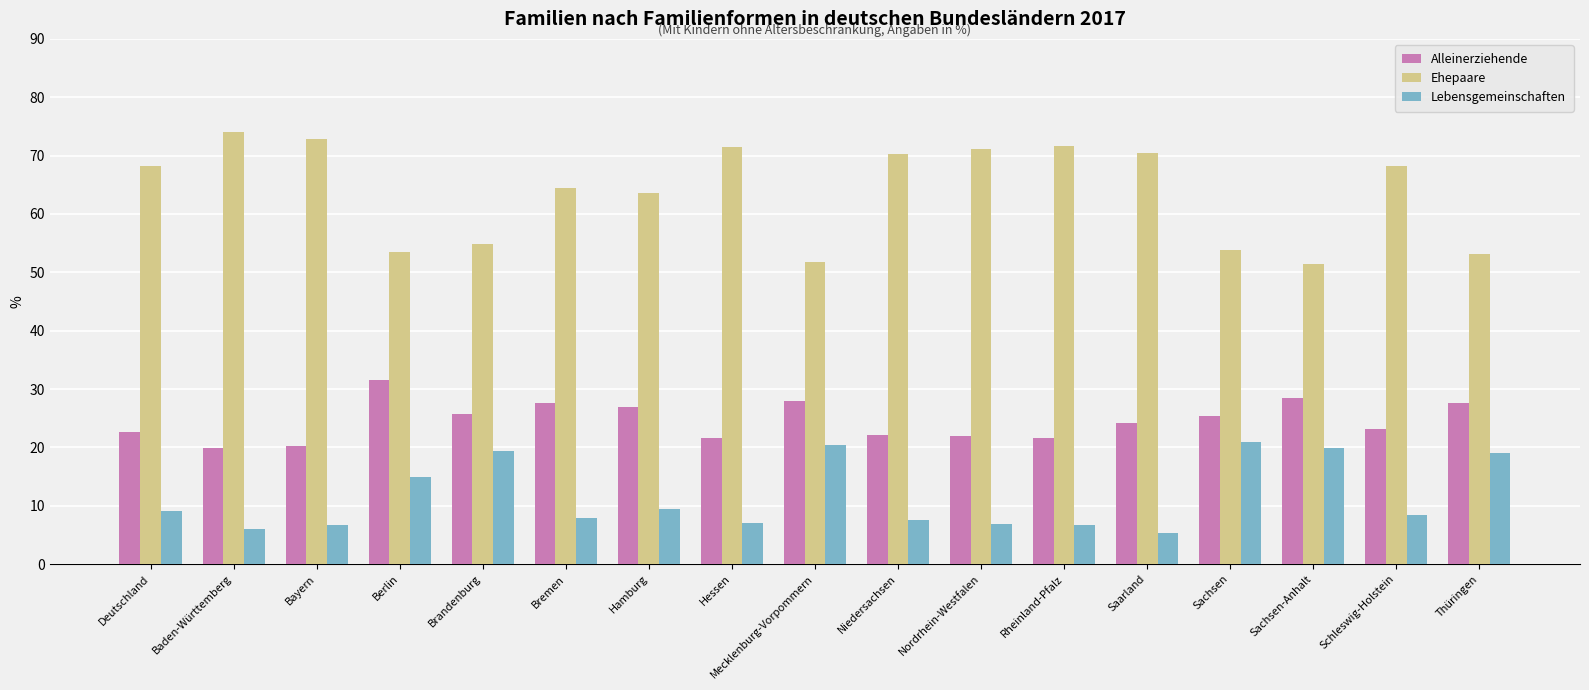

List the series in order of their peak value, highest first.

Ehepaare, Alleinerziehende, Lebensgemeinschaften